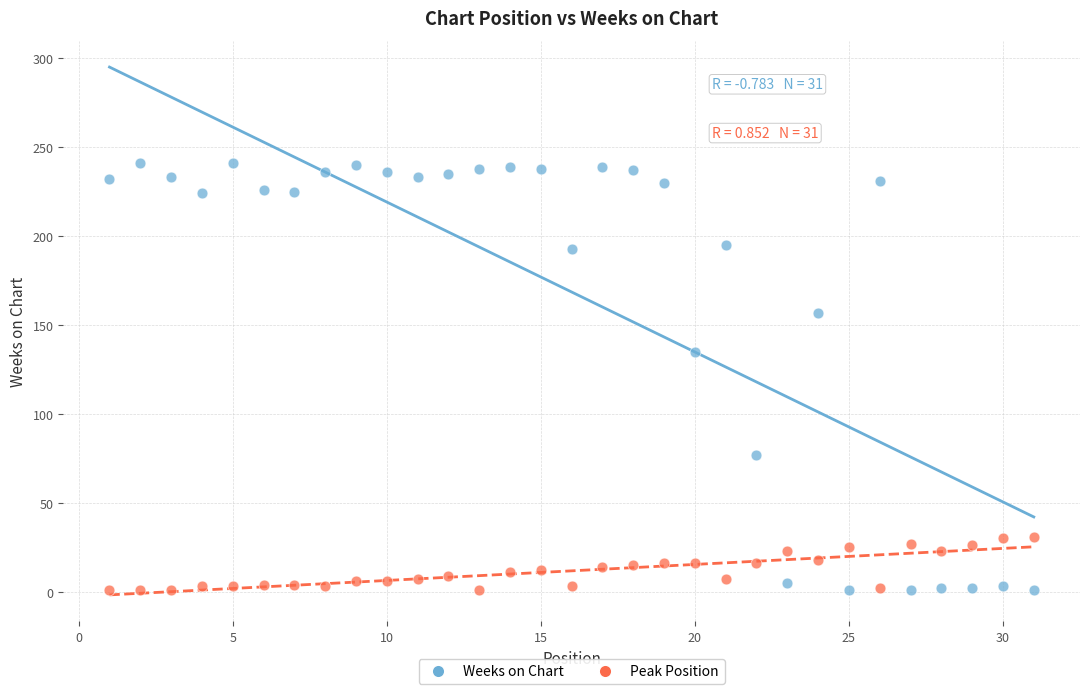

Which series reaches the maximum Y coordinate?

Weeks on Chart